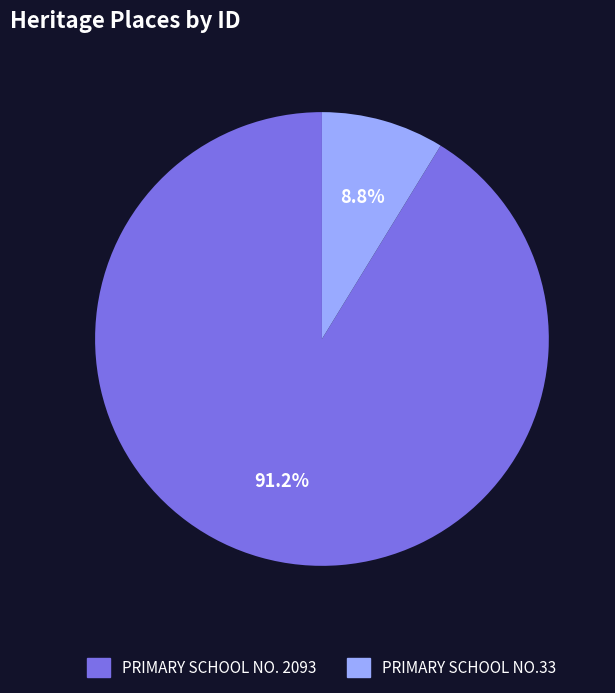

How many slices are in this pie chart?

2